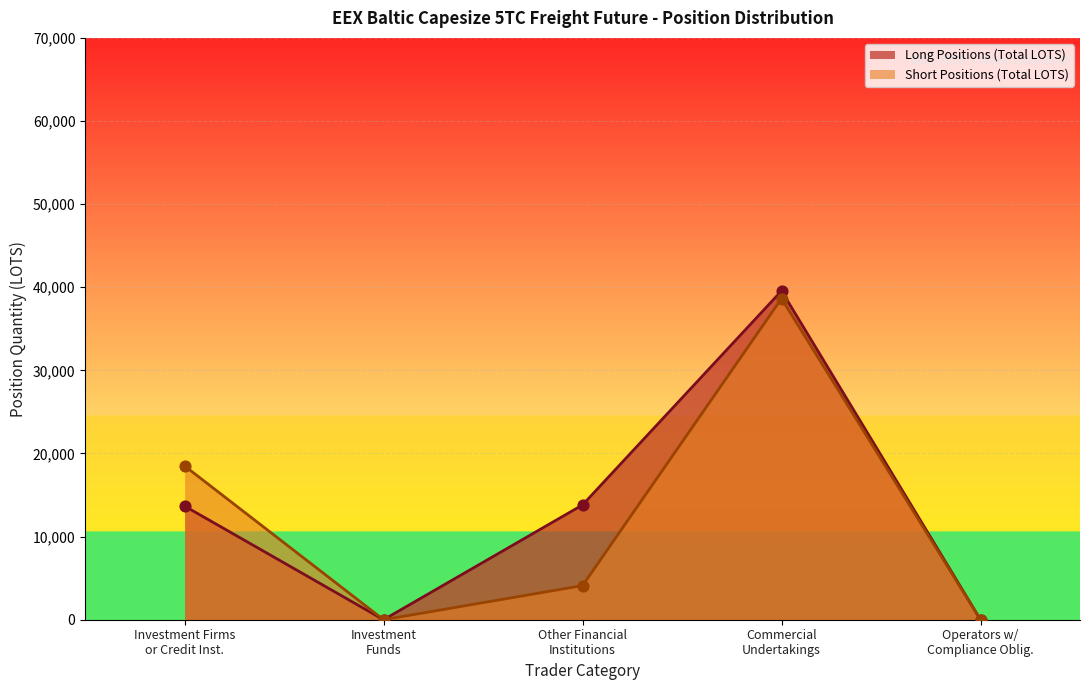

Which series has the widest spread of values?

Long Positions (Total LOTS)